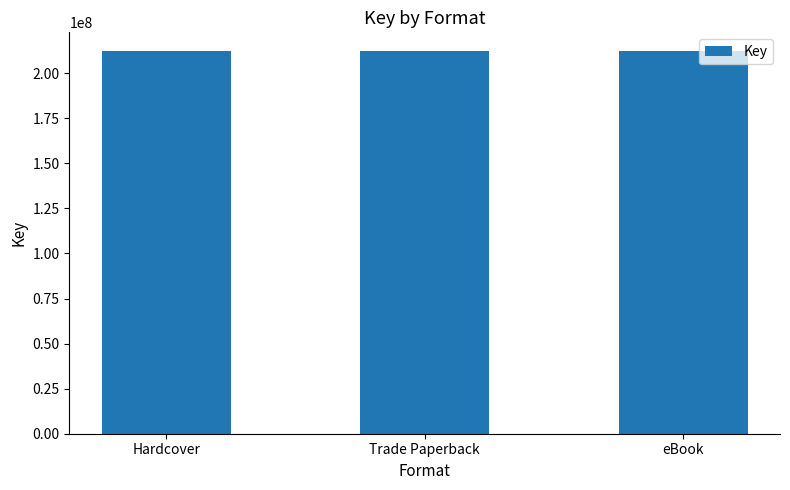

At which category does the chart reach its peak across all series?

Hardcover